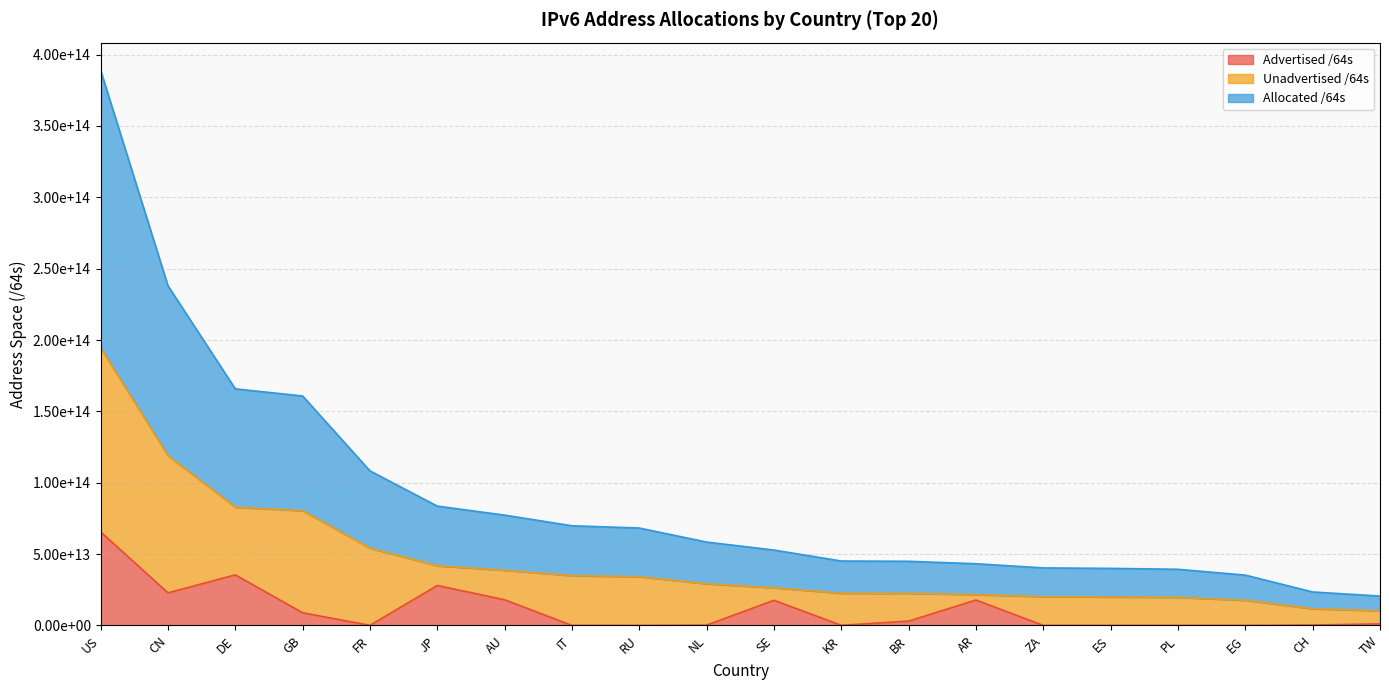

True or false: Allocated /64s has a value of 34132122271744 at RU.

True